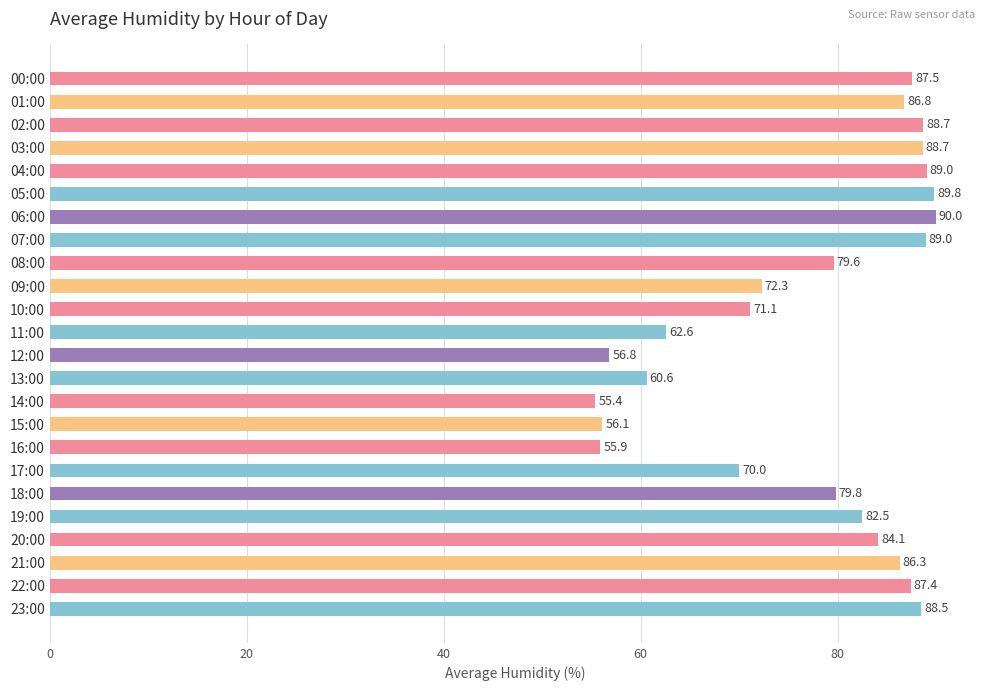

What is the approximate value at 14:00?

55.4